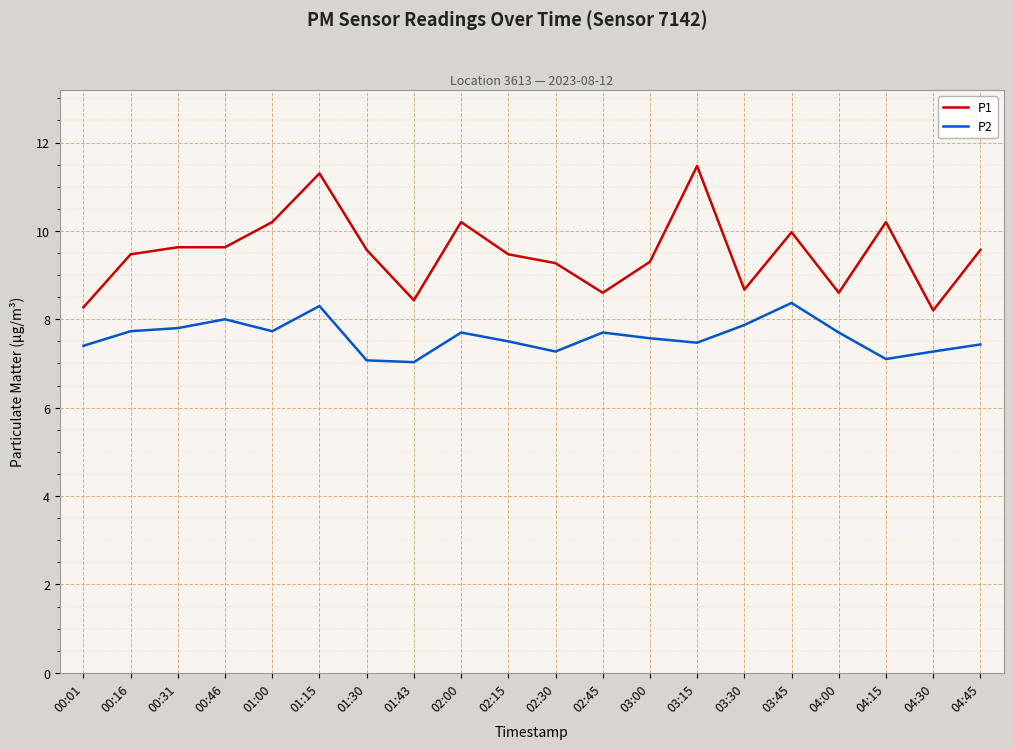

True or false: P1 and P2 intersect in this chart.

False